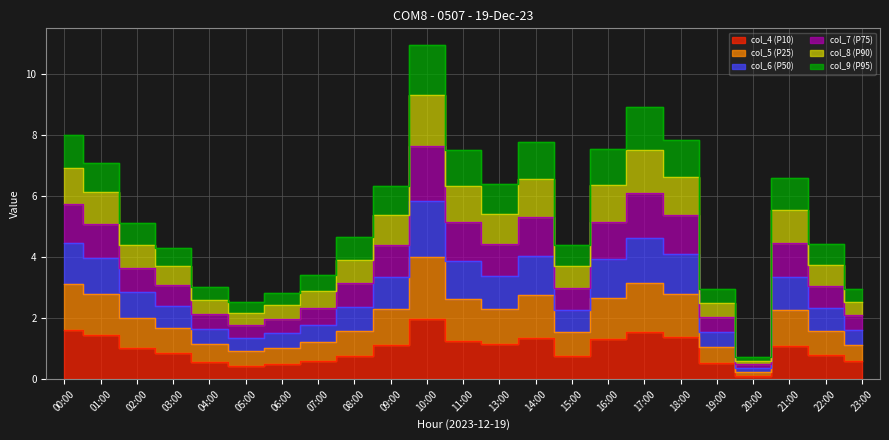

What position from the left is 22:00?

22